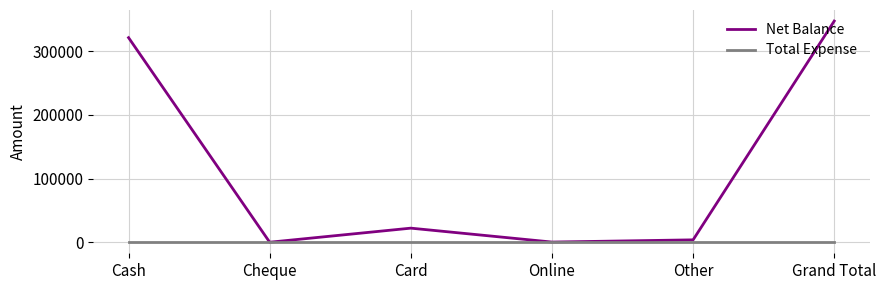

How many values in the Net Balance series are below 22120?

3